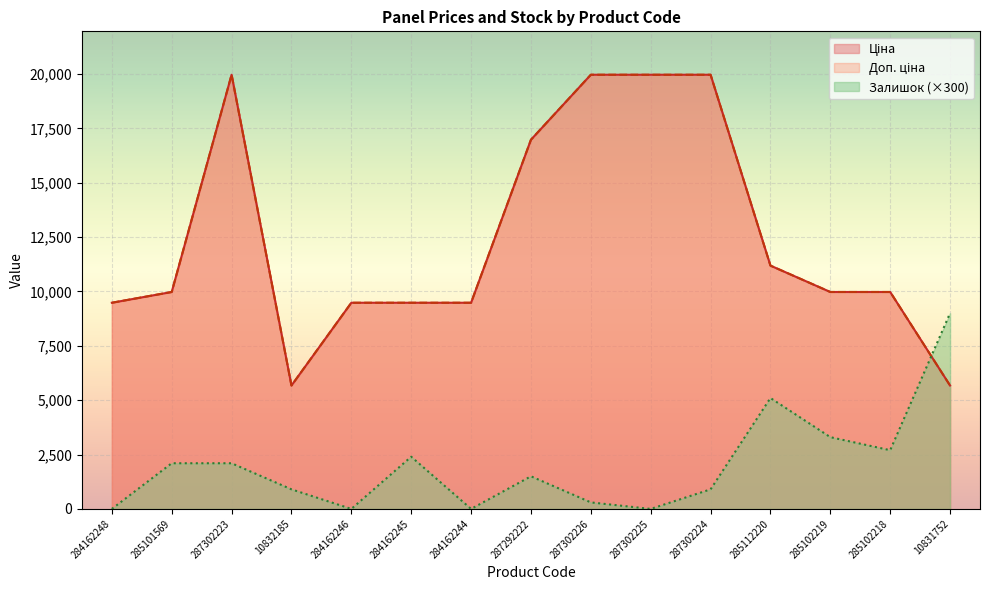

Rank the categories by Доп. ціна value from lowest to highest.

10832185, 10831752, 284162248, 284162246, 284162245, 284162244, 285101569, 285102219, 285102218, 285112220, 287292222, 287302223, 287302226, 287302225, 287302224